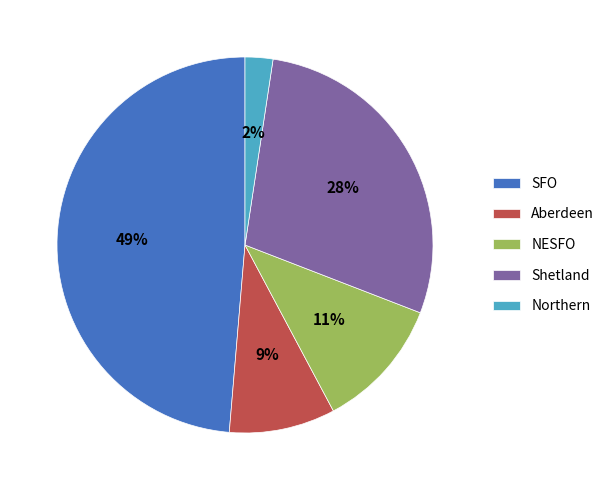

What is the largest slice in the pie chart?

SFO